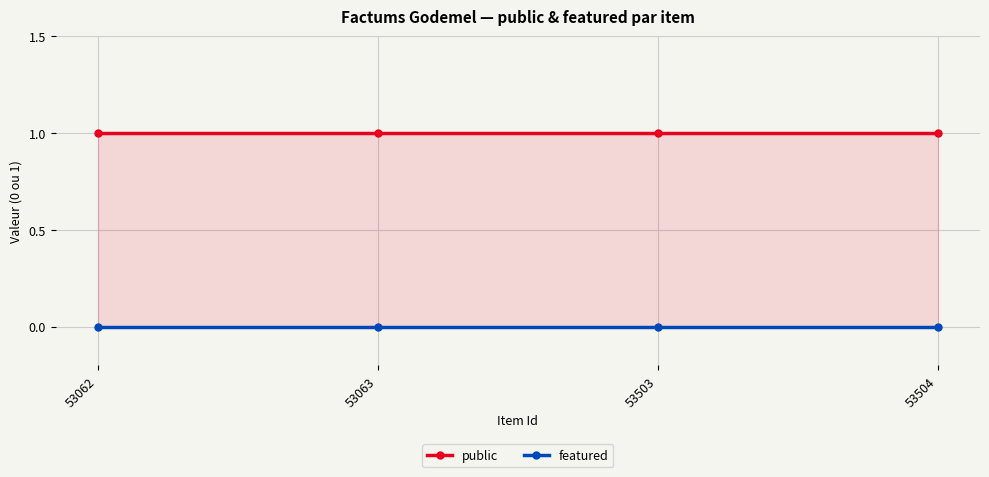

Which series changed the most between 53063 and 53504?

public